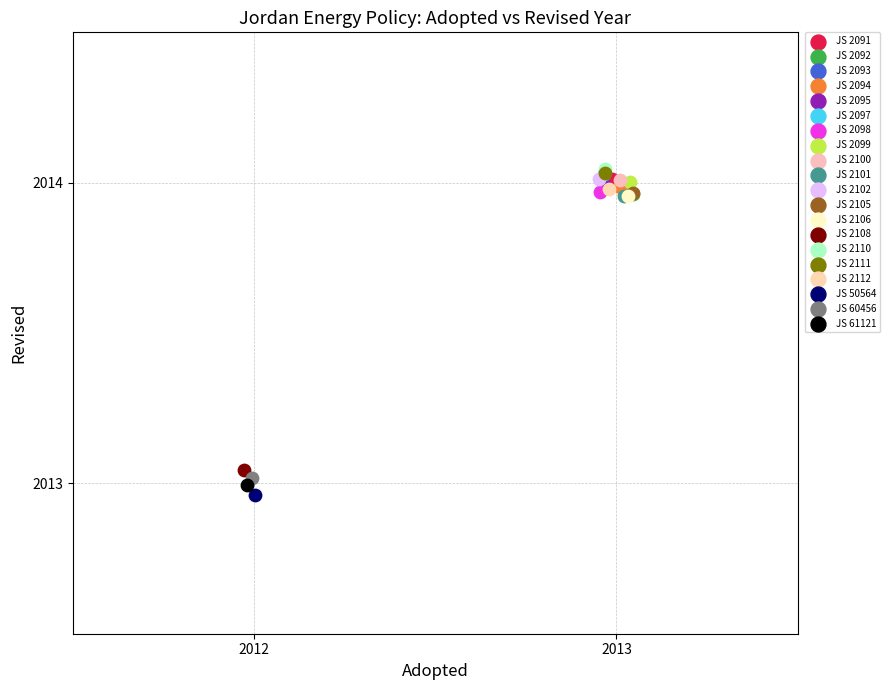

What are all the series names shown in the legend?

JS 2091, JS 2092, JS 2093, JS 2094, JS 2095, JS 2097, JS 2098, JS 2099, JS 2100, JS 2101, JS 2102, JS 2105, JS 2106, JS 2108, JS 2110, JS 2111, JS 2112, JS 50564, JS 60456, JS 61121